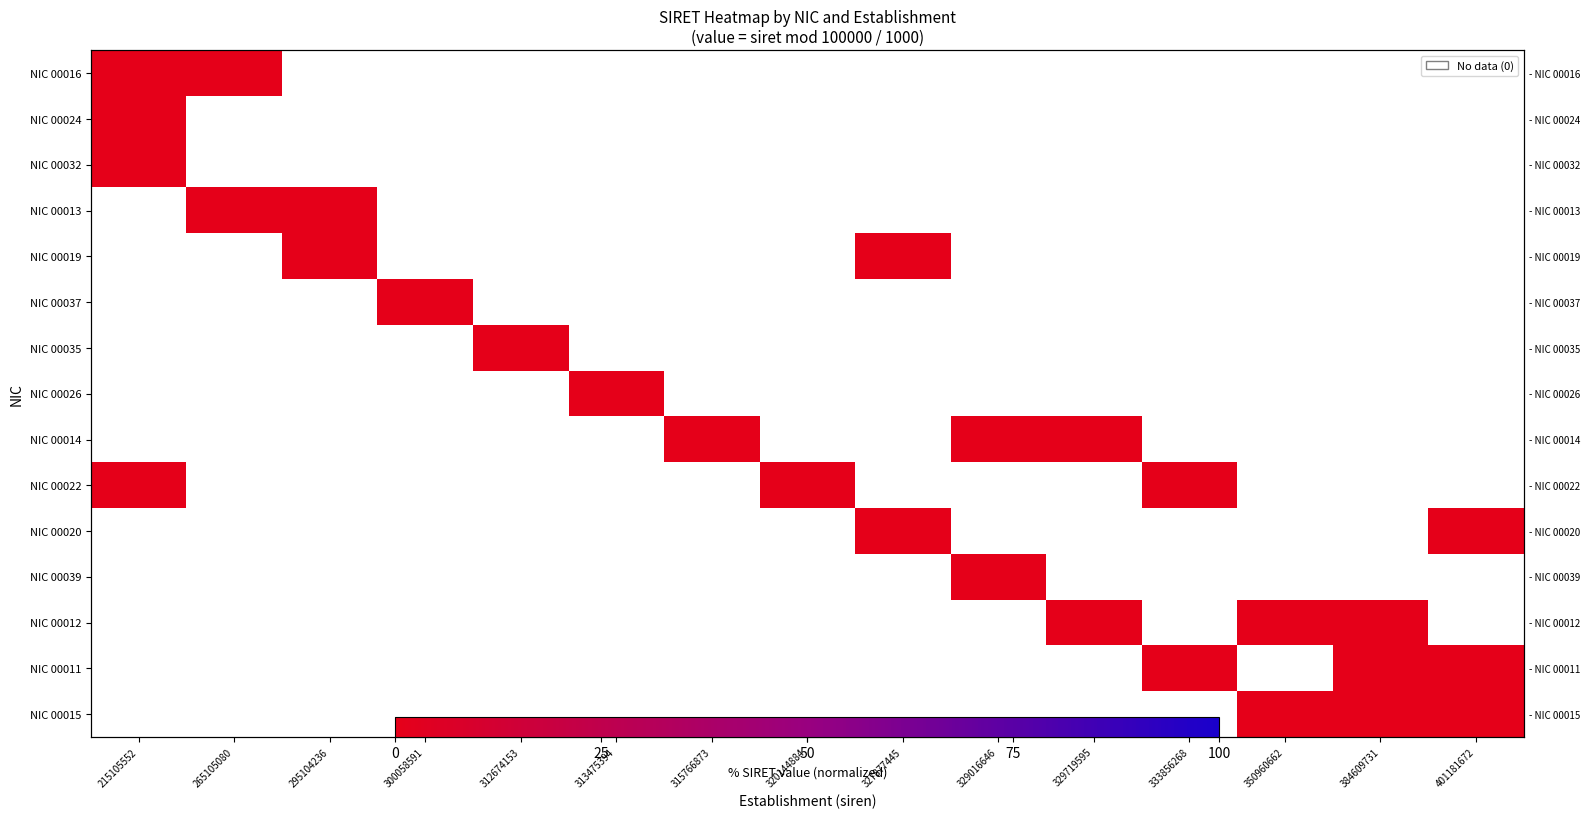

List the series in order of their peak value, highest first.

NIC 00032, NIC 00013, NIC 00019, NIC 00037, NIC 00035, NIC 00026, NIC 00014, NIC 00022, NIC 00020, NIC 00039, NIC 00012, NIC 00011, NIC 00015, NIC 00024, NIC 00016